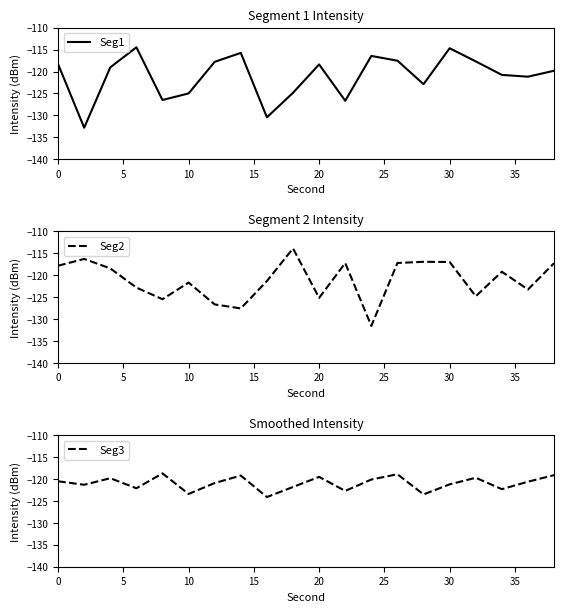

How many categories are shown in the chart?

20